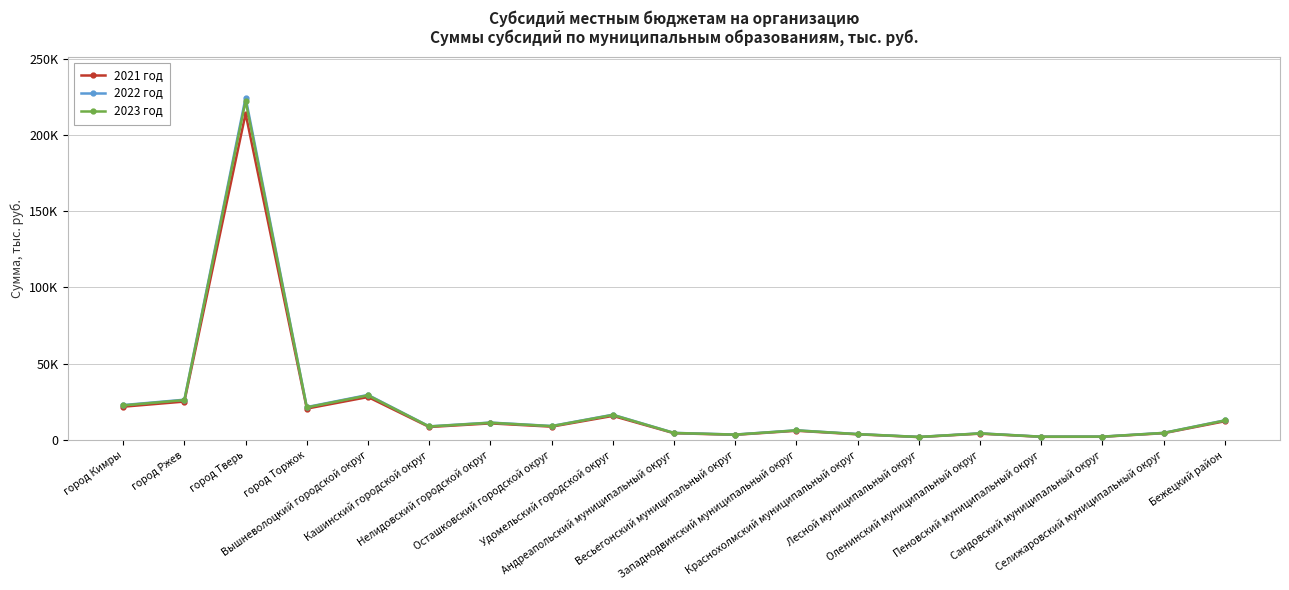

At how many categories does at least one series exceed 65653?

1